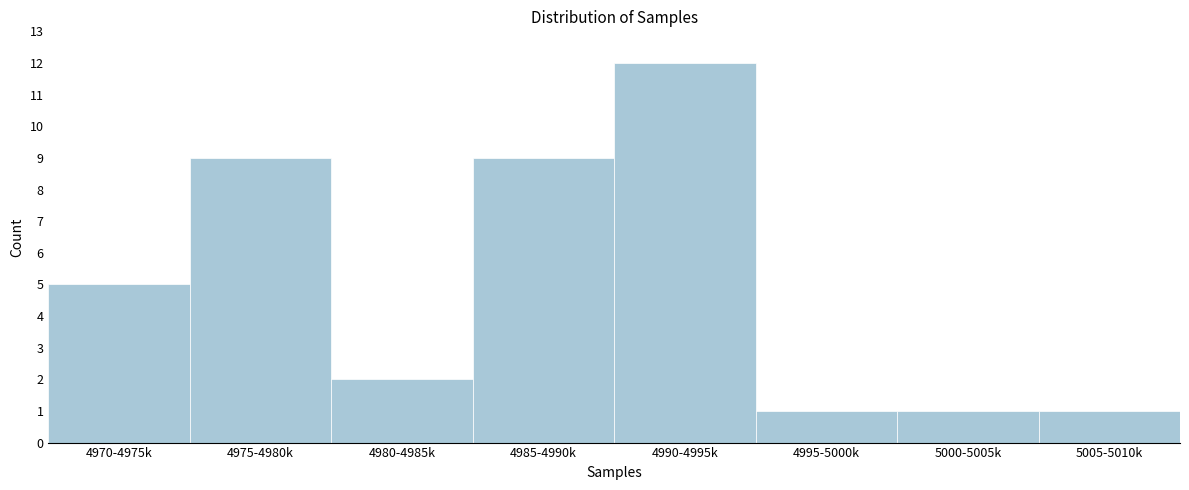

Reading left to right, list all the values displayed in this chart.

5	9	2	9	12	1	1	1